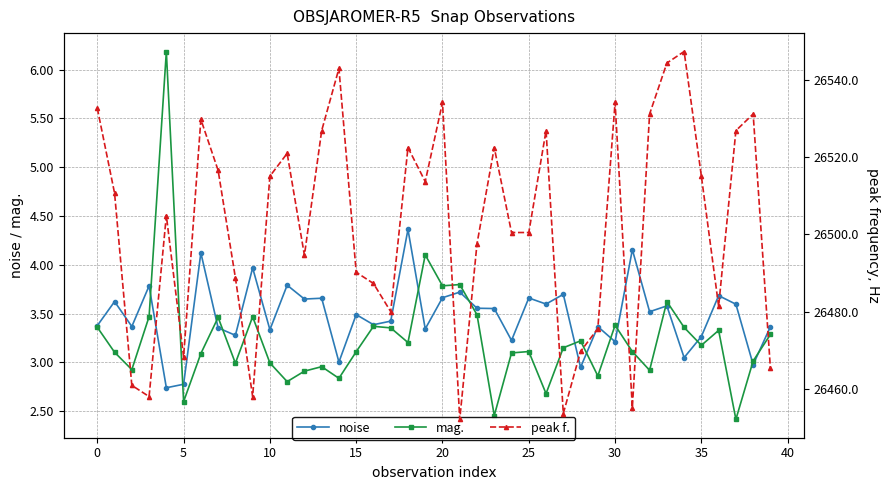

What is the maximum value for mag.?

6.2